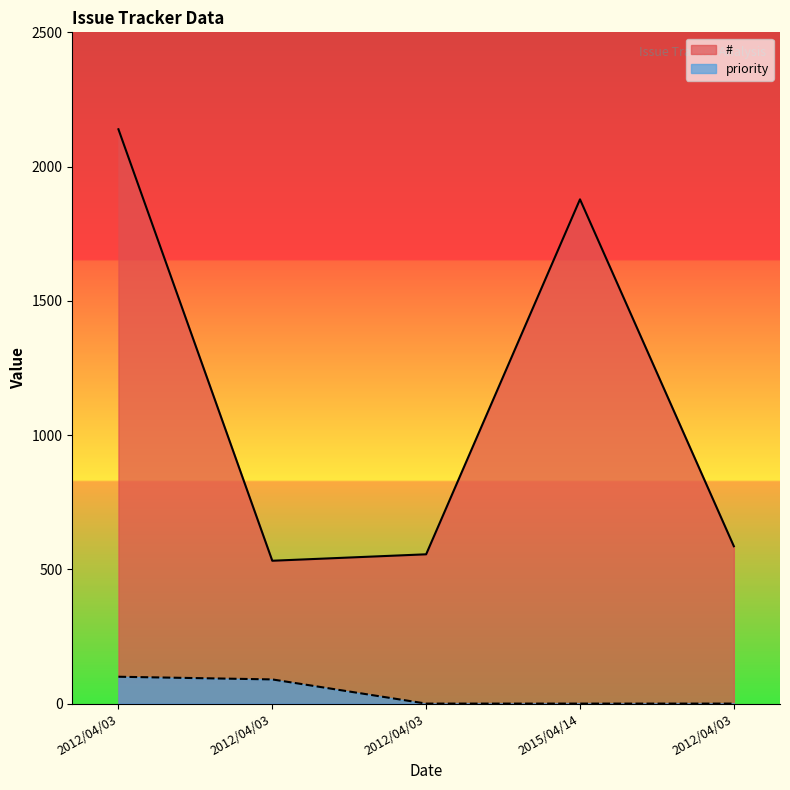

What is the difference between the # values at 2012/04/03 and 2015/04/14?

1322